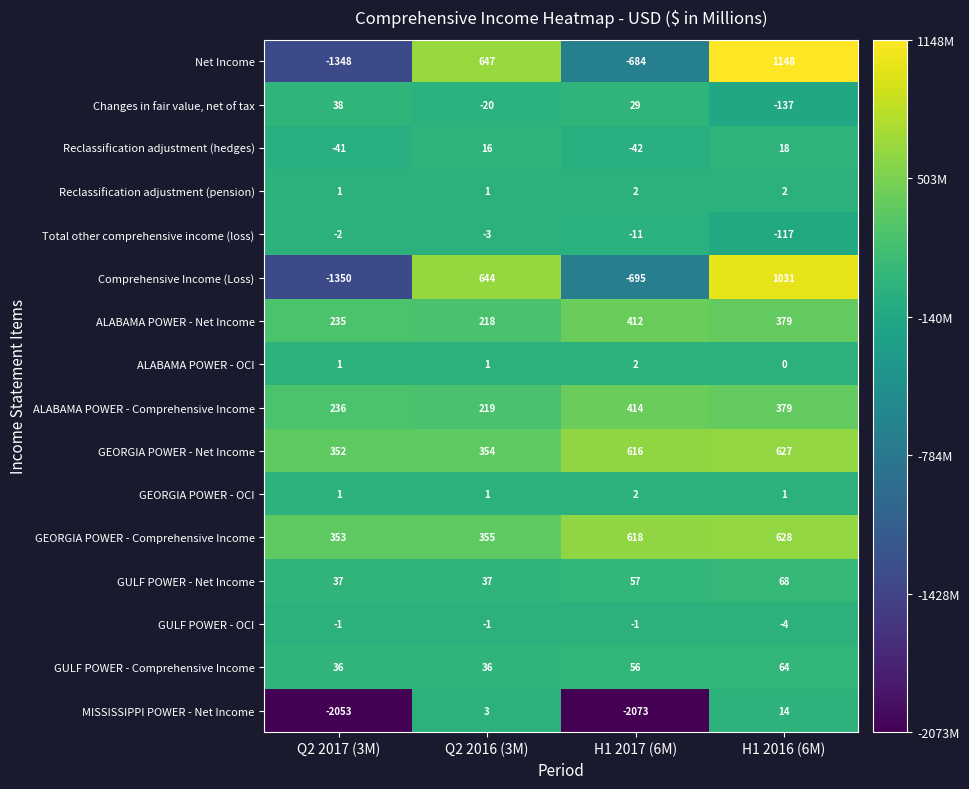

Count the GULF POWER - Net Income values in the range 37 to 68.

4